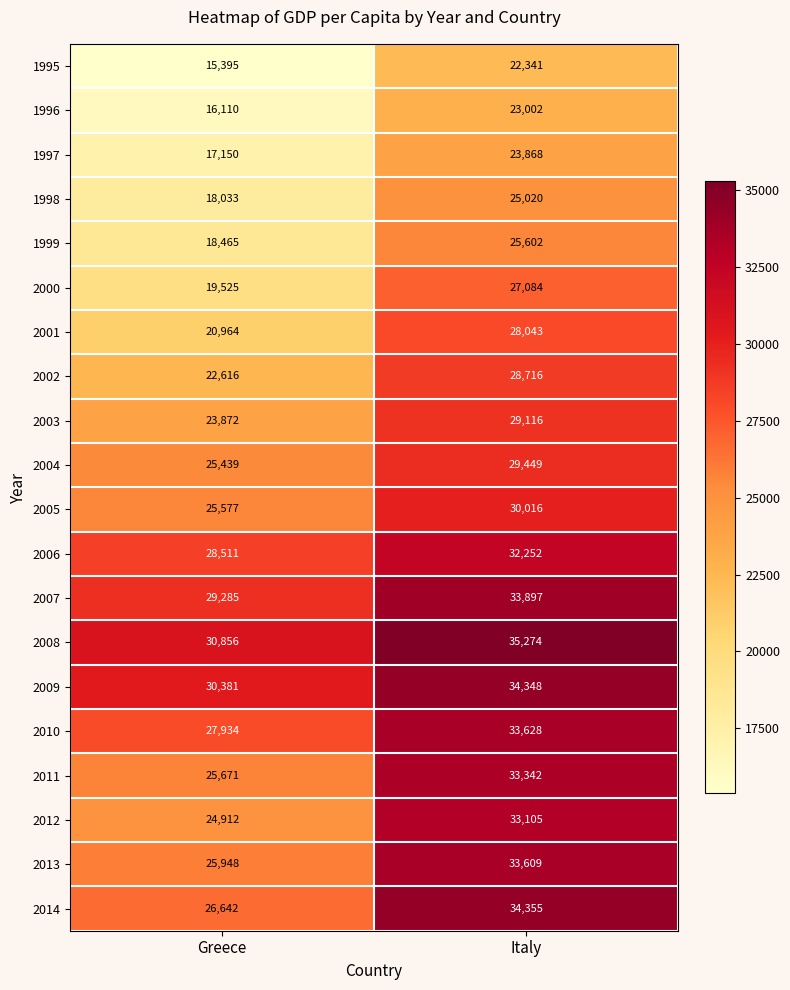

What is the difference between the highest and lowest values at Greece?

15461